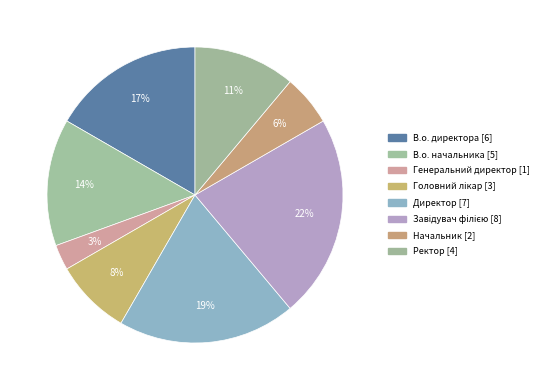

How many slices are in this pie chart?

8